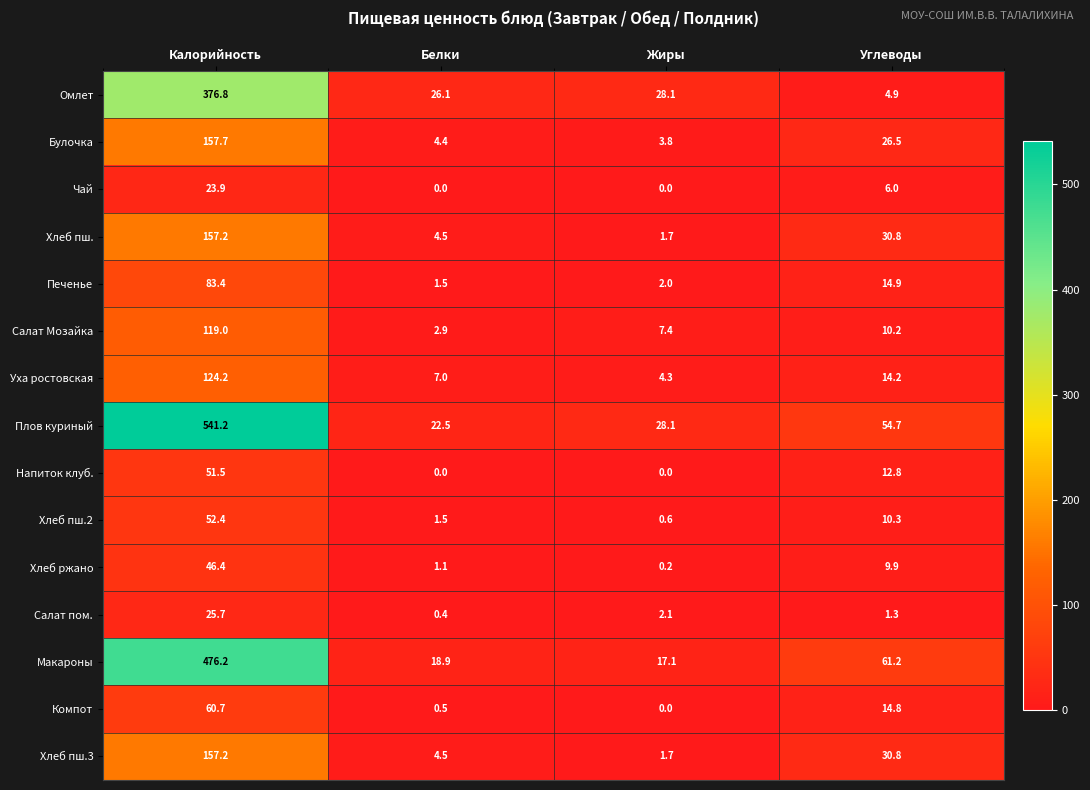

What is the sum of all Напиток клуб. values?

64.3